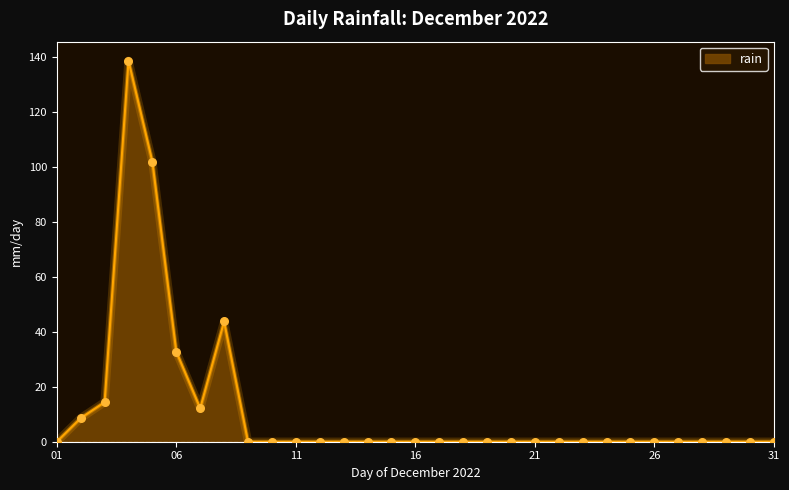

What is the difference between the maximum and minimum values?

138.8